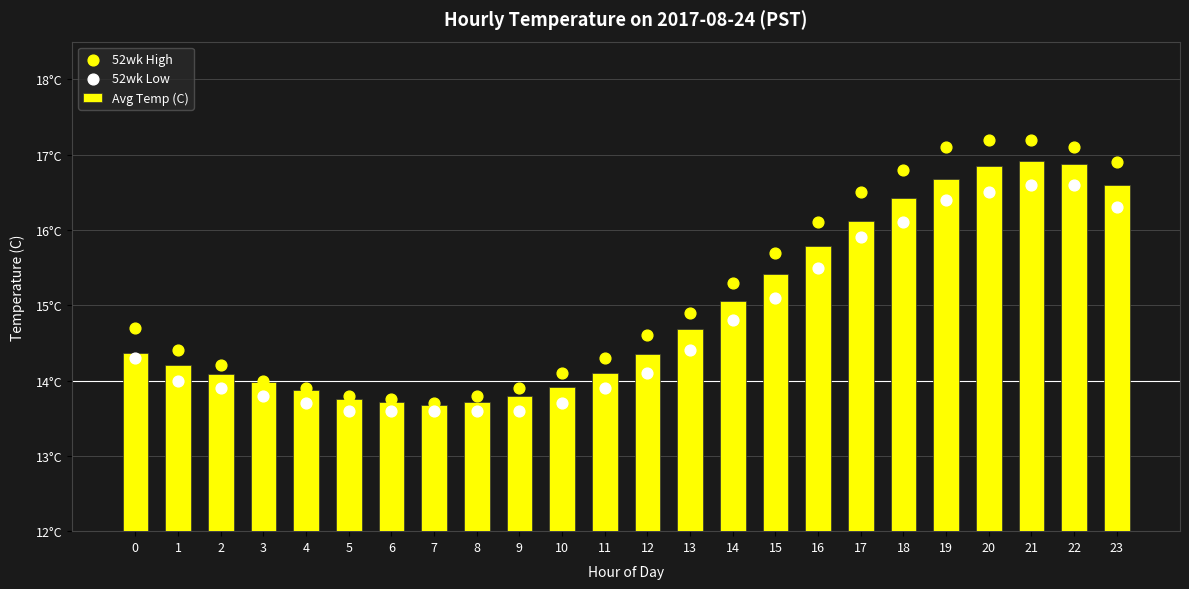

Which series reaches the maximum Y coordinate?

52wk High